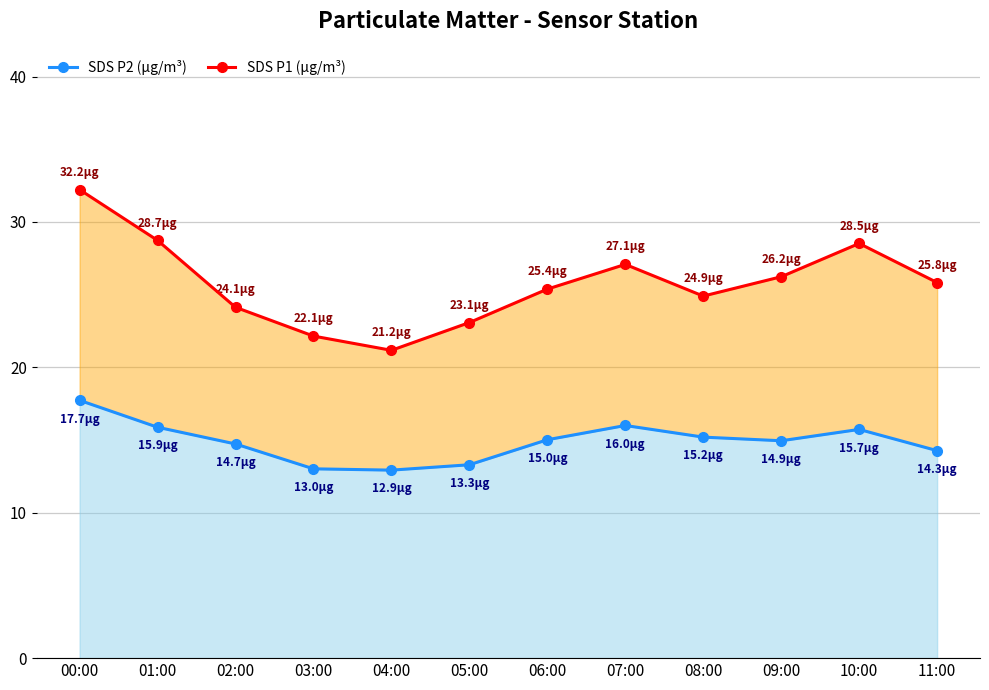

What is the difference between the maximum and minimum values in the SDS P1 (µg/m³) series?

11.0